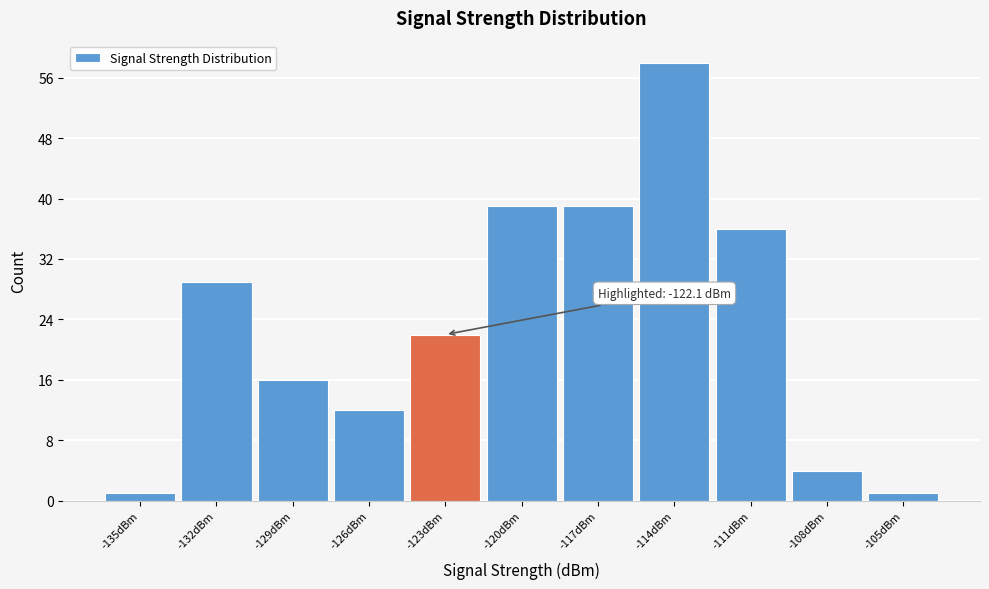

Reading right to left, what are all the values shown in this chart?

1	4	36	58	39	39	22	12	16	29	1